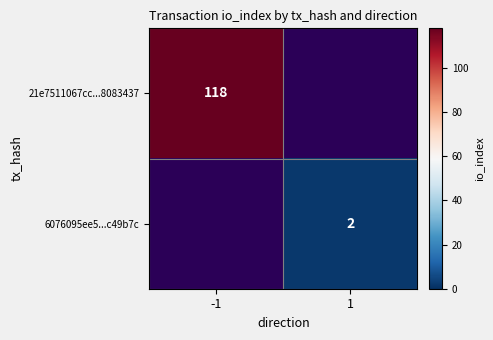

True or false: 21e7511067cc...8083437 has a value of 118 at -1.

True